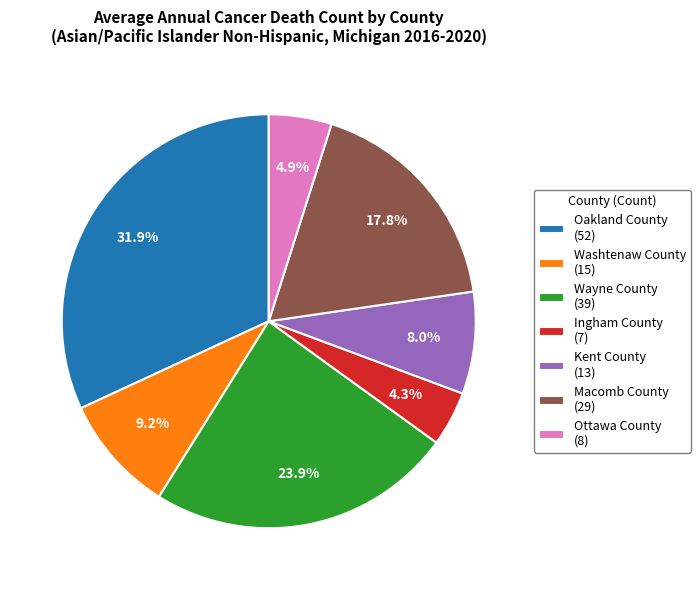

To the nearest percent, what is the difference between the largest and smallest slice percentages?

28%